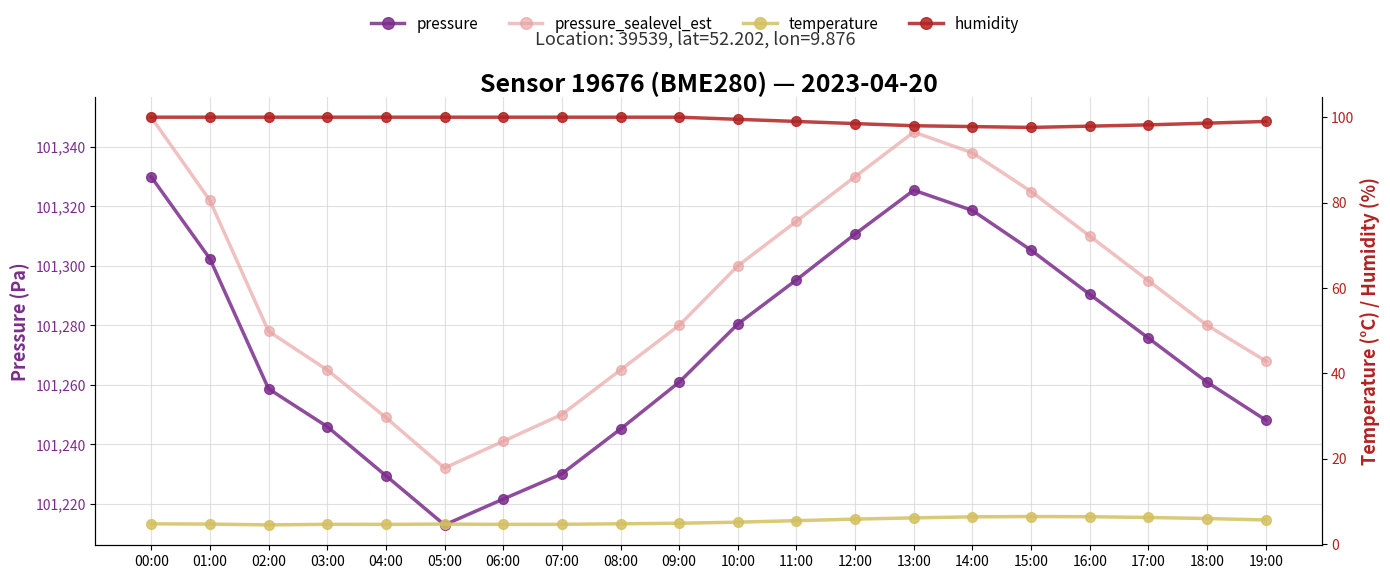

At how many categories does at least one series exceed 69102?

20